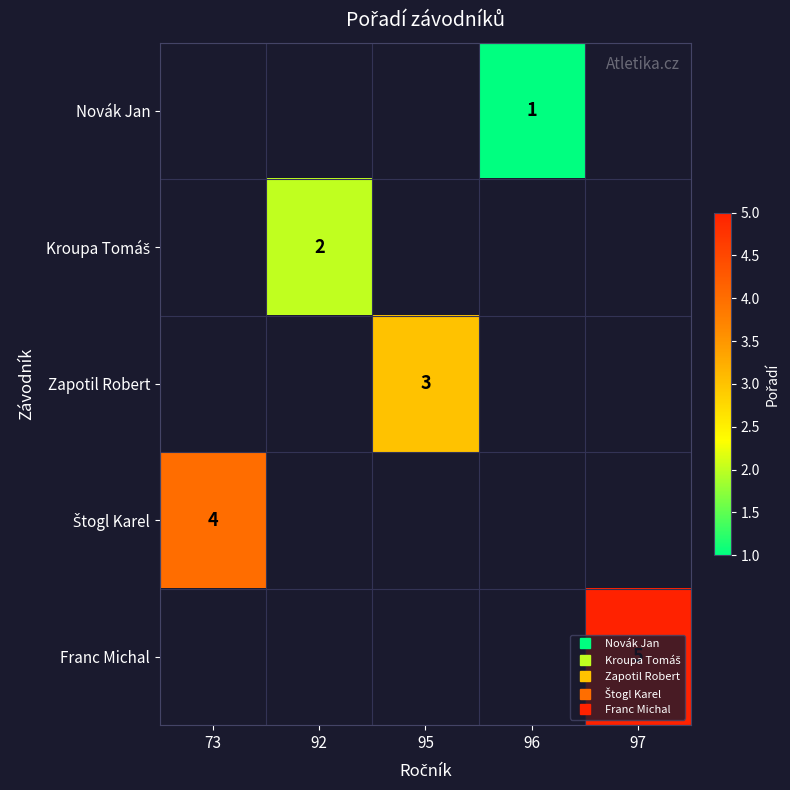

True or false: Štogl Karel has a value of 4.0 at 73.

True